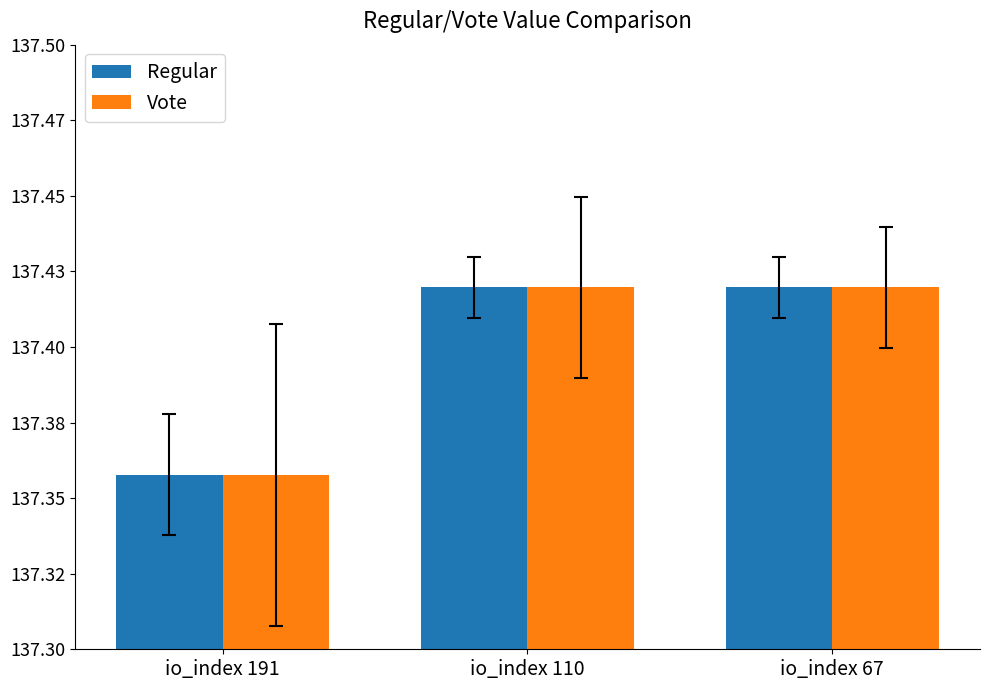

Reading left to right, transcribe all the data shown in this chart.

Regular: 137.4	137.4	137.4
Vote: 137.4	137.4	137.4